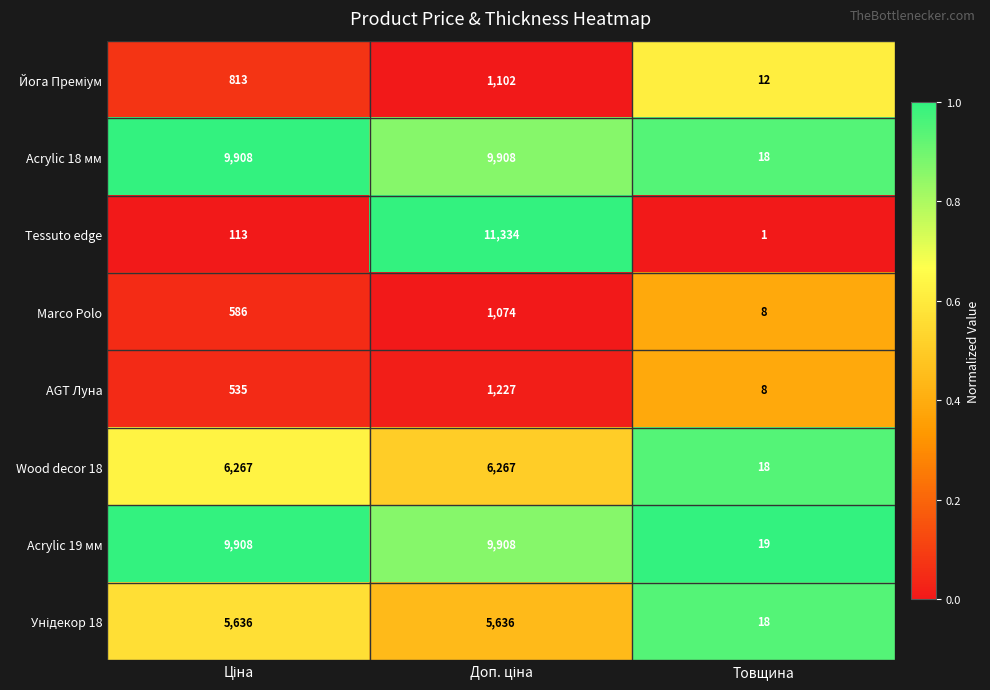

Read the Marco Polo value at Товщина, to the nearest 10.

10